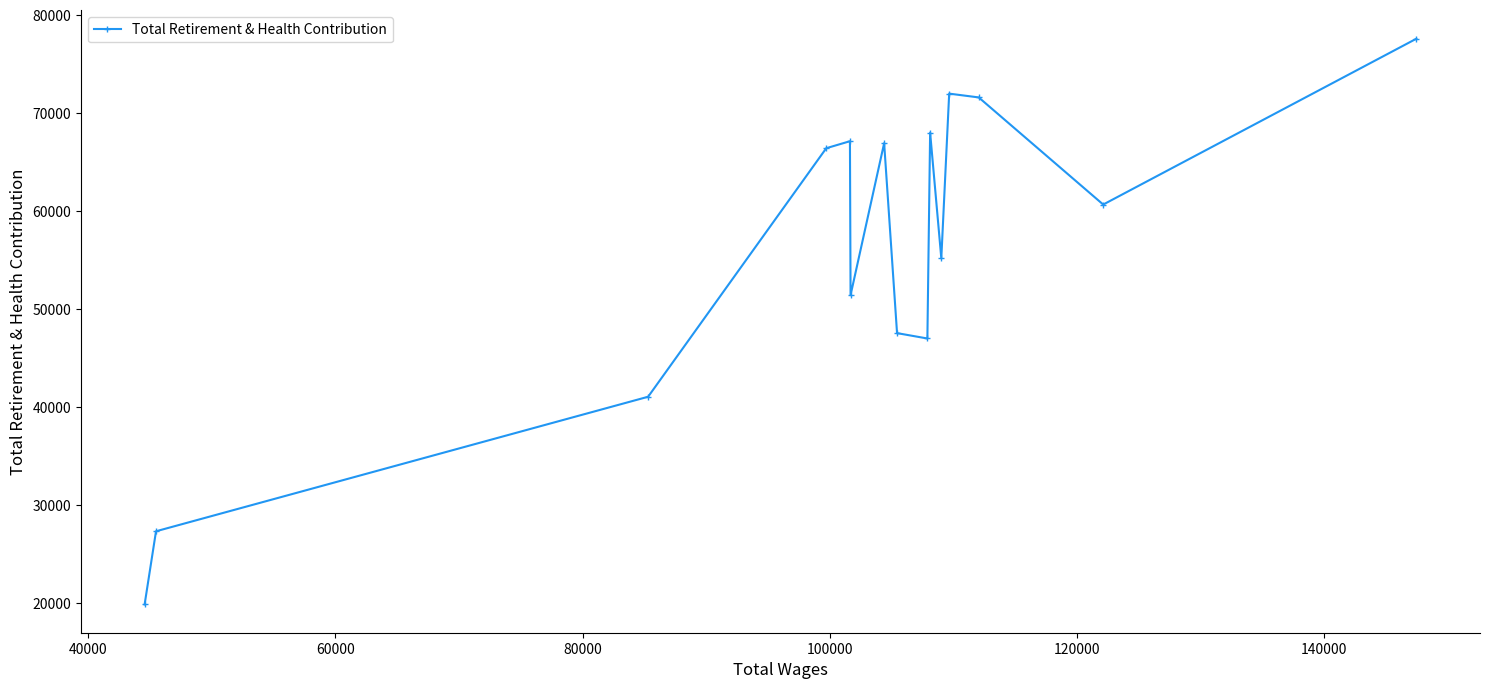

What is the value of the 9th point from the left?

47011